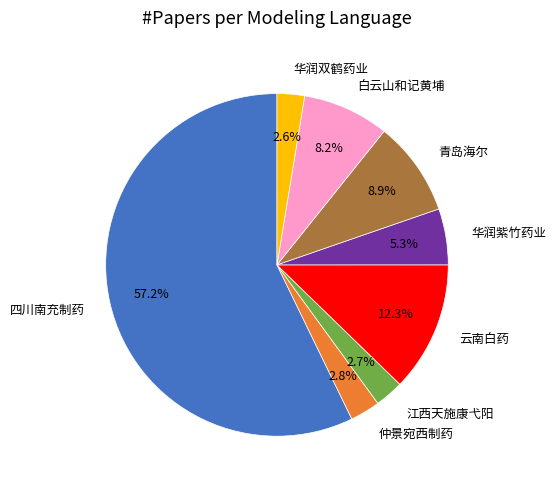

Combined, what portion of the pie is 华润紫竹药业 and 华润双鹤药业?

7.9%